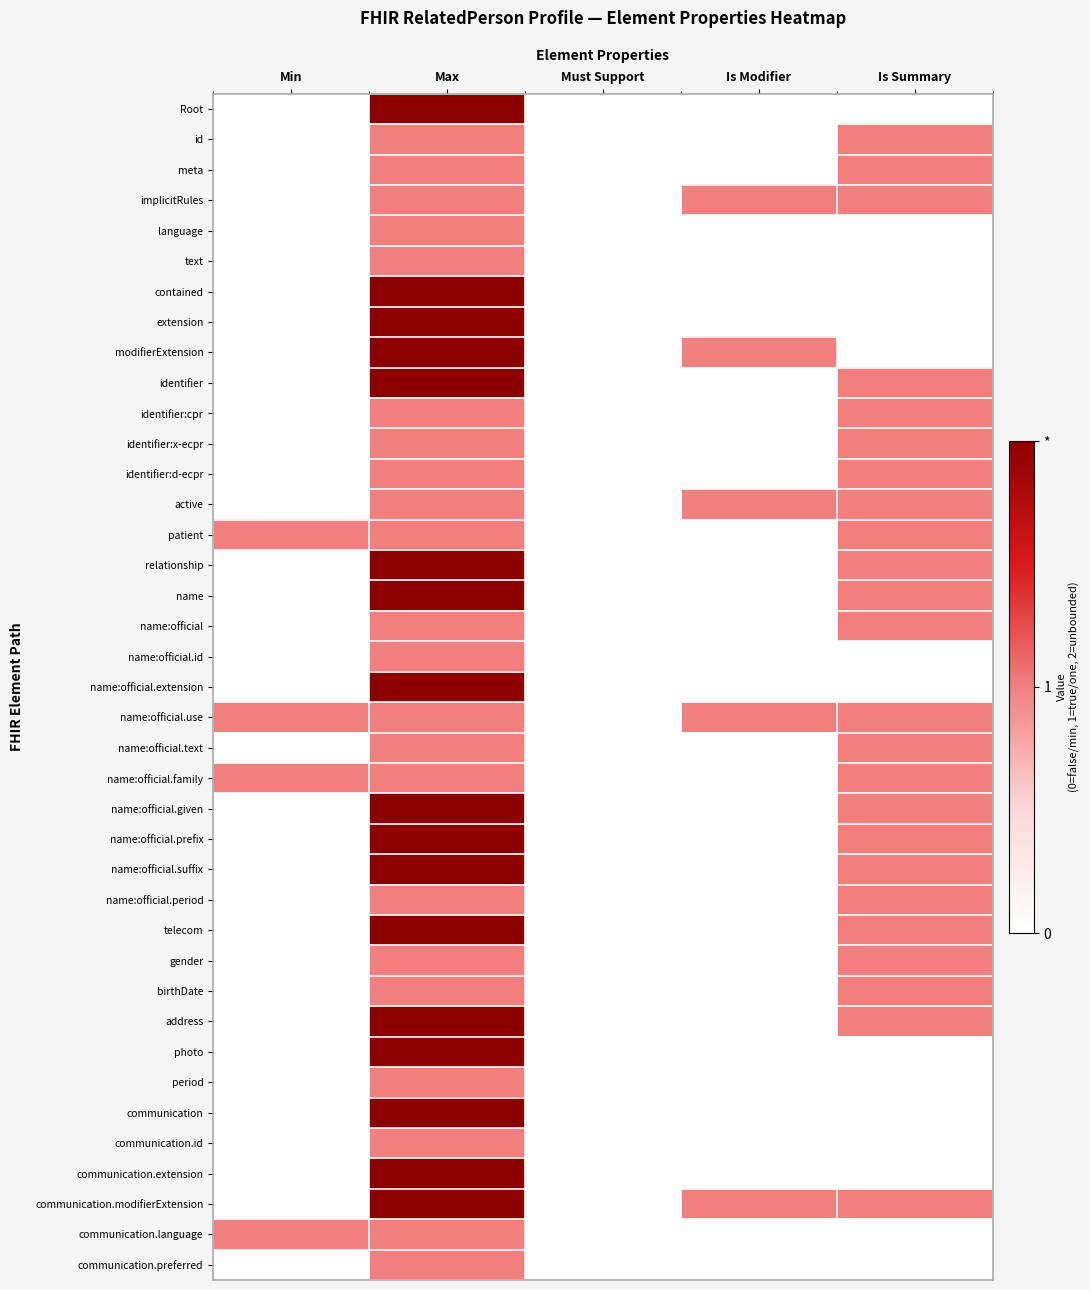

What is the difference between the highest and lowest values at Is Summary?

1